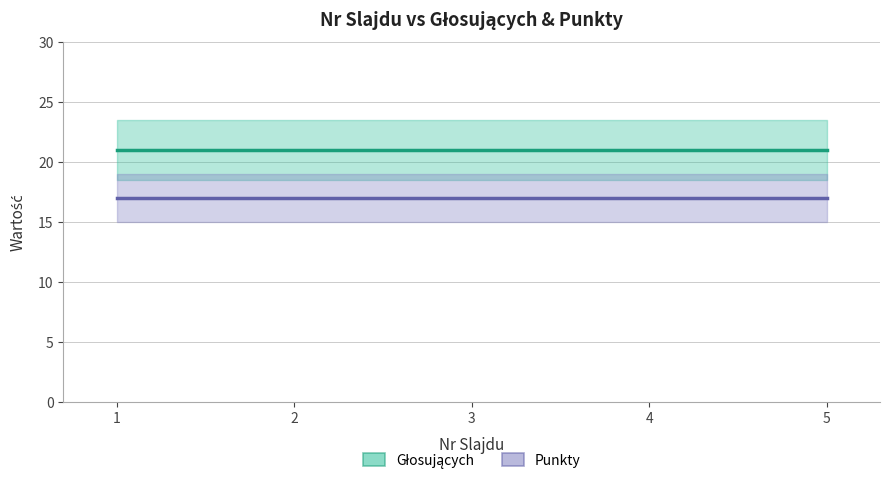

True or false: Punkty has a value of 17 at 4.

True